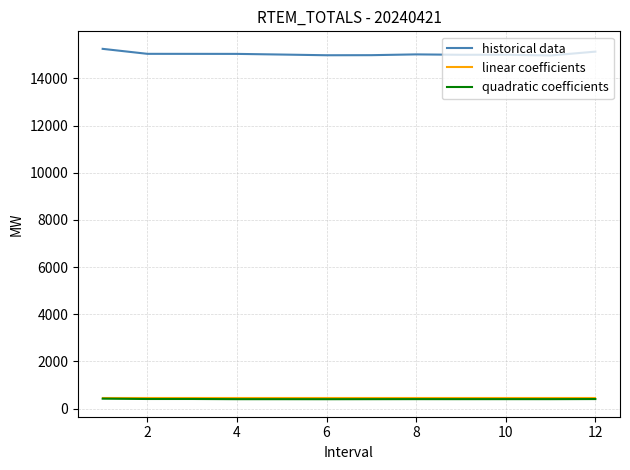

How many series are shown in this chart?

3